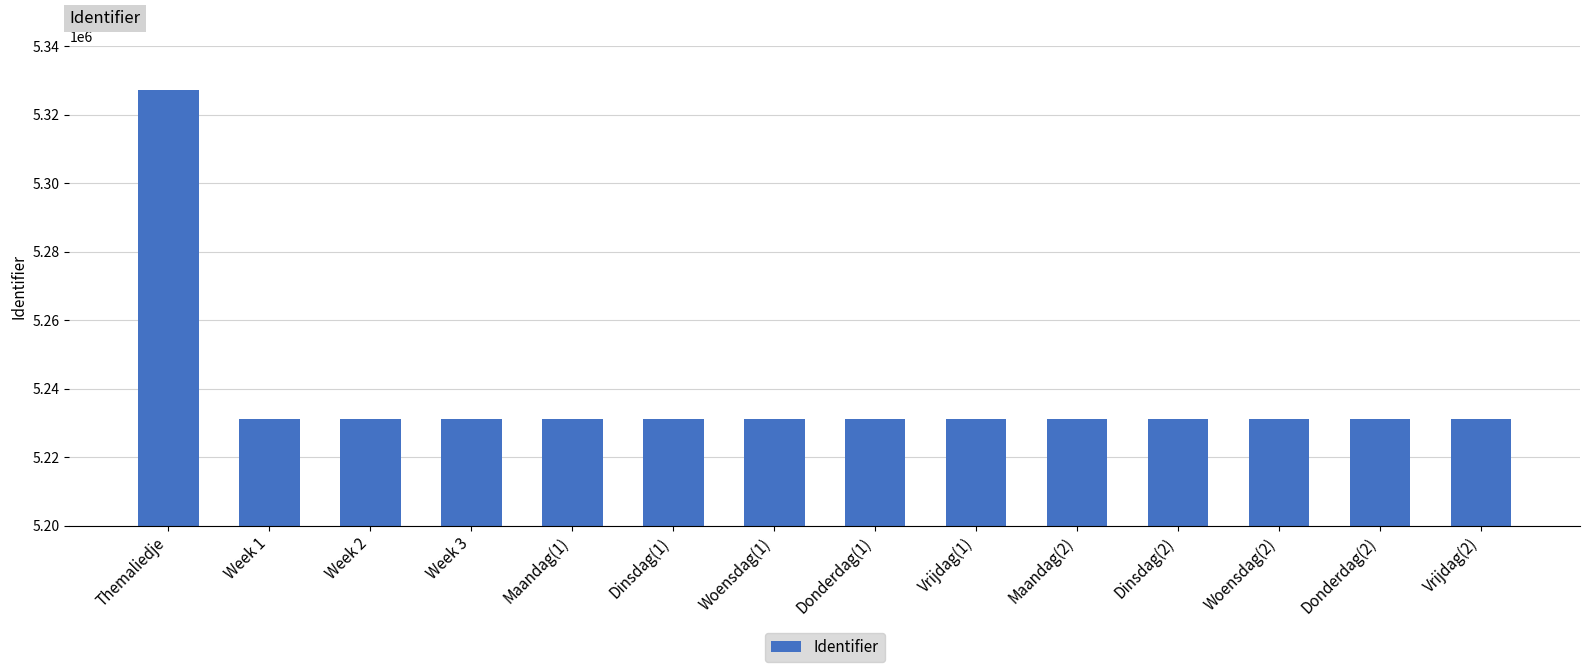

How many bars are there in total?

14